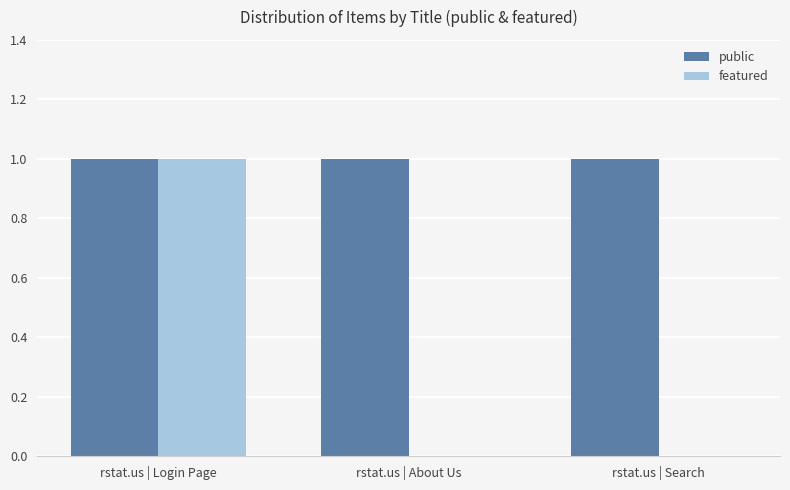

What are all the series names shown in the legend?

public, featured